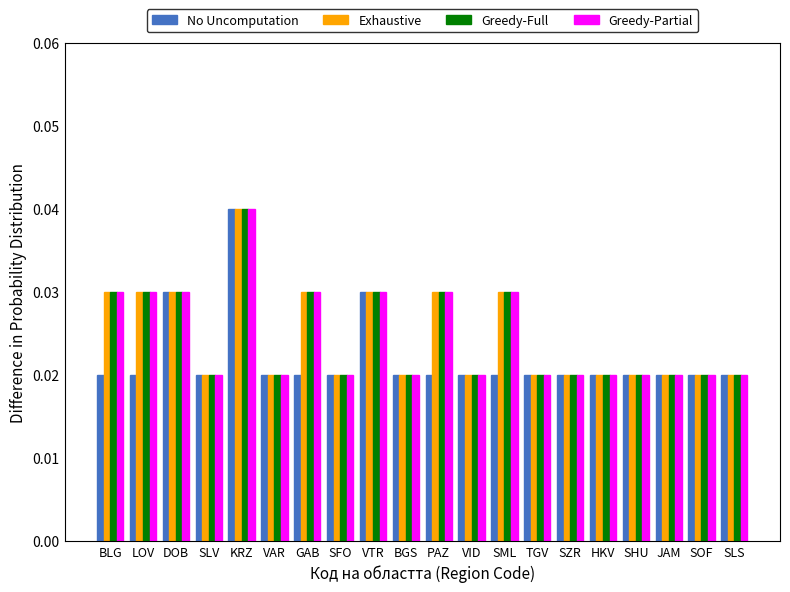

What is the sum of all No Uncomputation values?

0.4